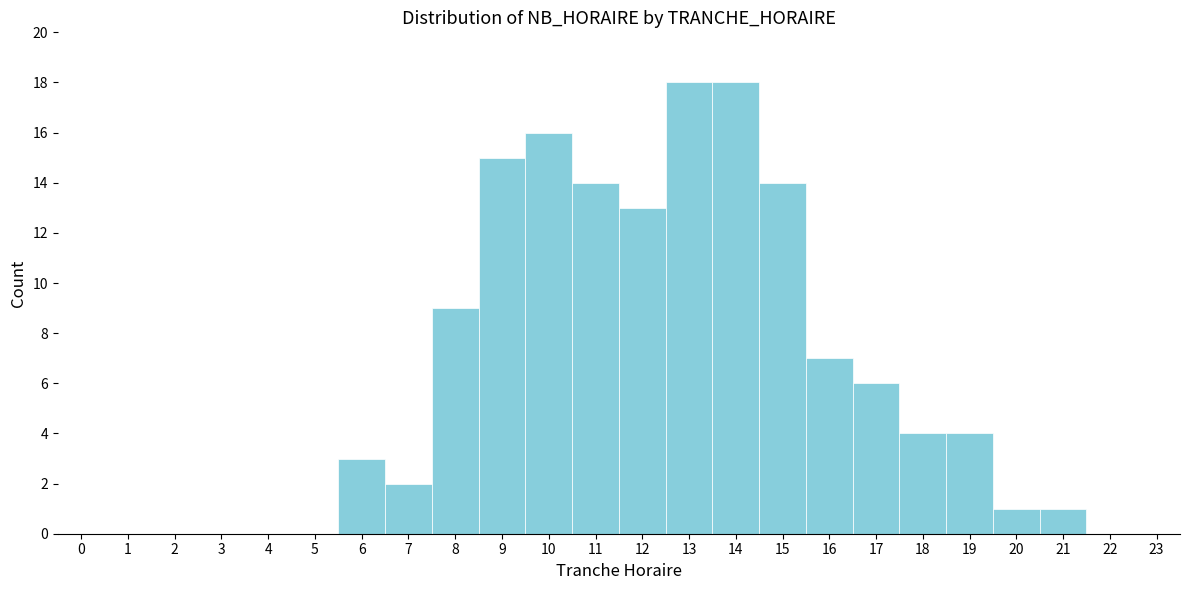

What is the height of the bar covering 8.5 to 9.5 on the x-axis? The values are not printed on the chart, so give them approximately, as read against the axis.

15